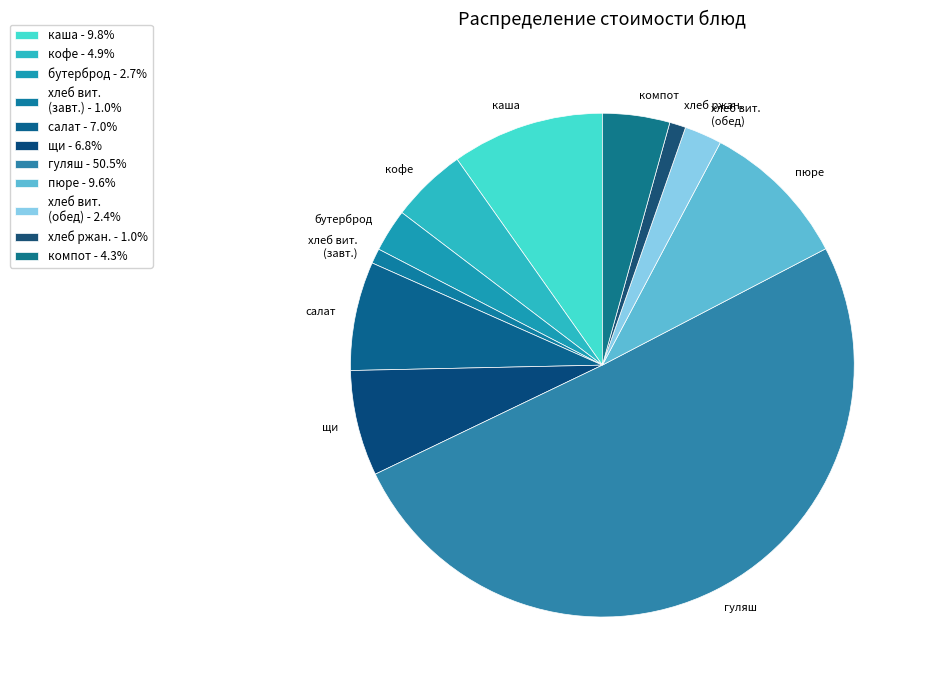

Approximately how many times larger is the value at бутерброд compared to щи?

0.4